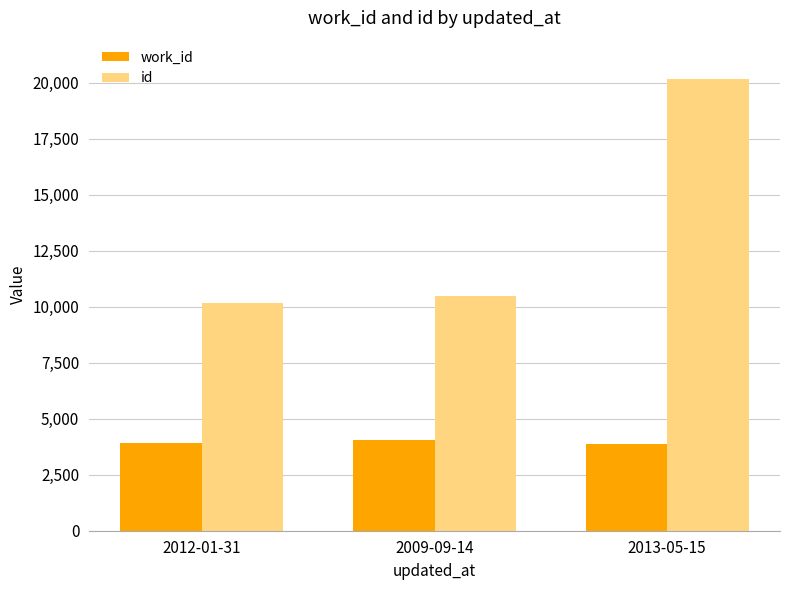

What are all the series names shown in the legend?

work_id, id